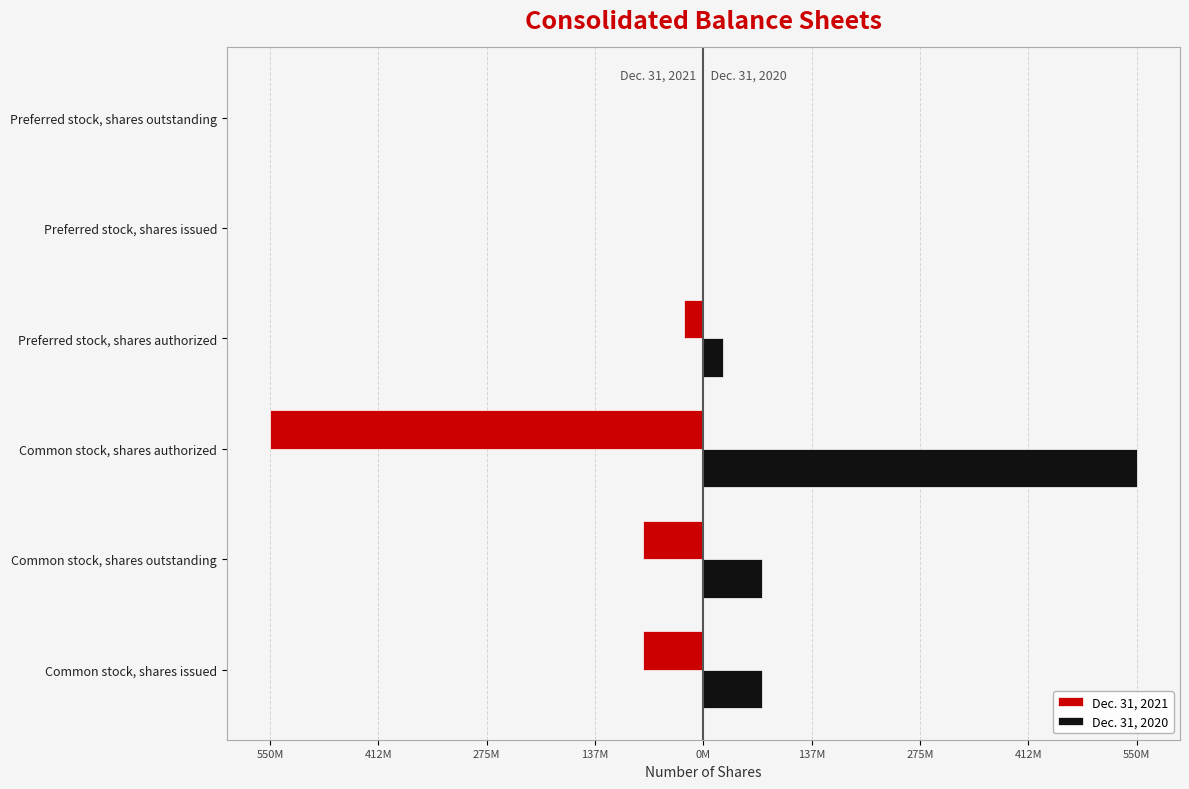

What are all the series names shown in the legend?

Dec. 31, 2021, Dec. 31, 2020